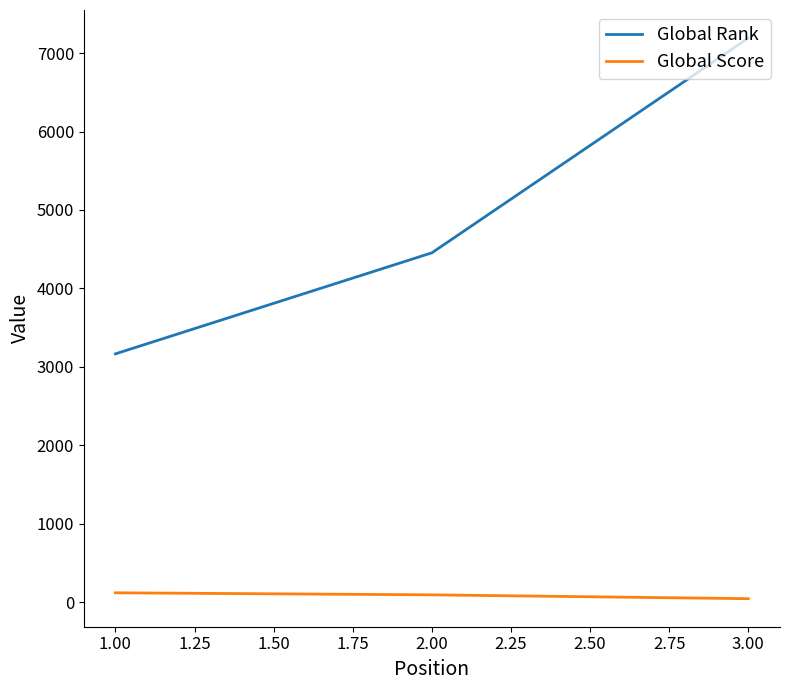

Where does the Global Score series first go above 94?

1.00